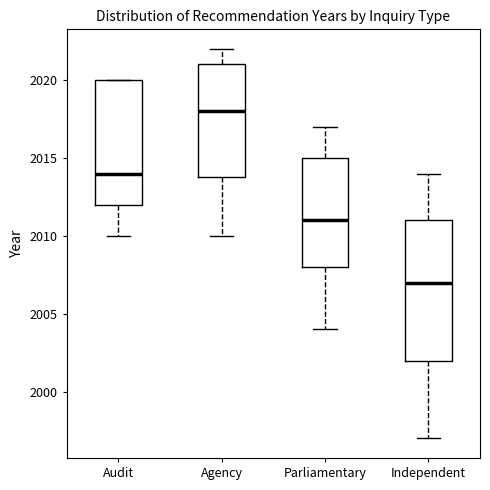

Reading left to right, transcribe this box plot: for each box, give where its median line is, the range the box spans, and where its two whiskers end, as read against the y-axis. The values are not printed on the chart, so give them approximately, as read against the axis.

Audit: median 2014, box 2012 to 2020, whiskers 2010 to 2020
Agency: median 2018, box 2014 to 2021, whiskers 2010 to 2022
Parliamentary: median 2011, box 2008 to 2015, whiskers 2004 to 2017
Independent: median 2007, box 2002 to 2011, whiskers 1997 to 2014